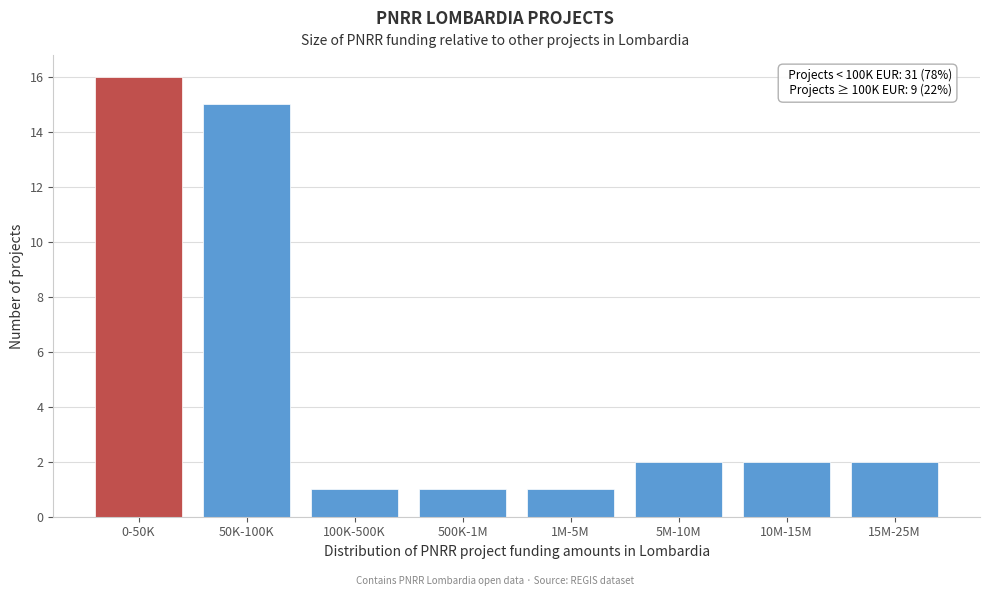

Reading left to right, extract all data points from this chart.

0-50K=16	50K-100K=15	100K-500K=1	500K-1M=1	1M-5M=1	5M-10M=2	10M-15M=2	15M-25M=2